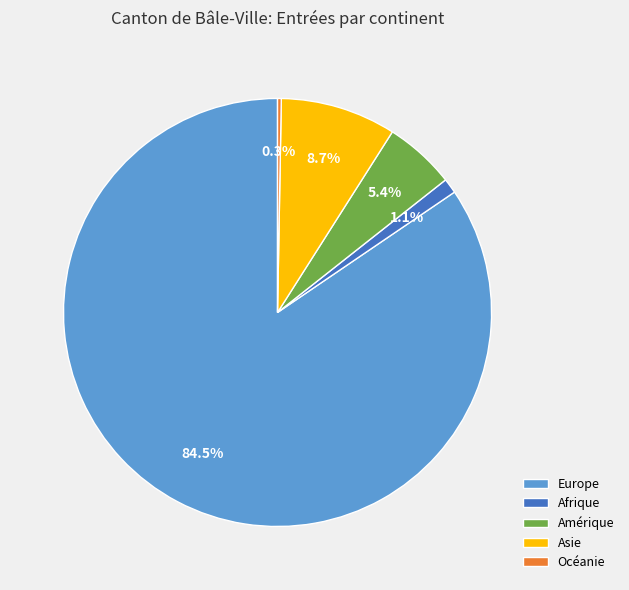

Which slice represents more than half of the pie?

Europe